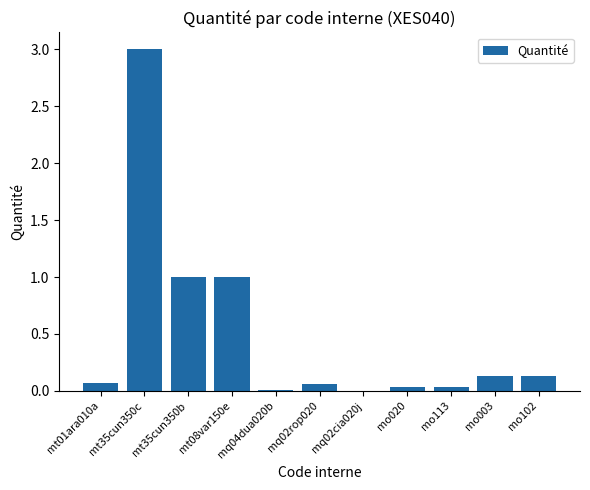

Which label corresponds to the largest value in the chart?

mt35cun350c